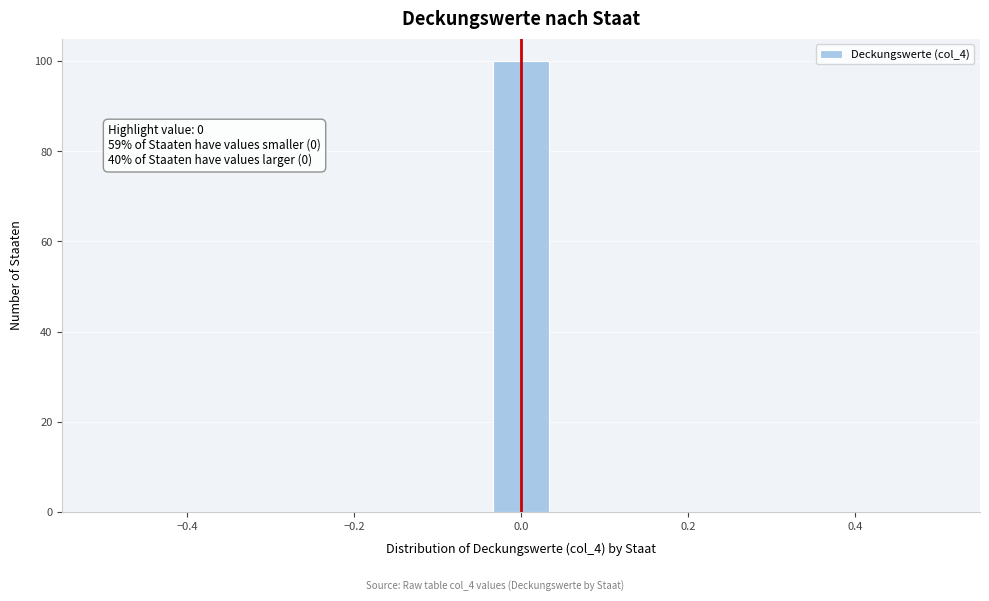

Around what value on the x-axis is the tallest bar? Give the approximate position of its centre, as read against the axis.

0.00